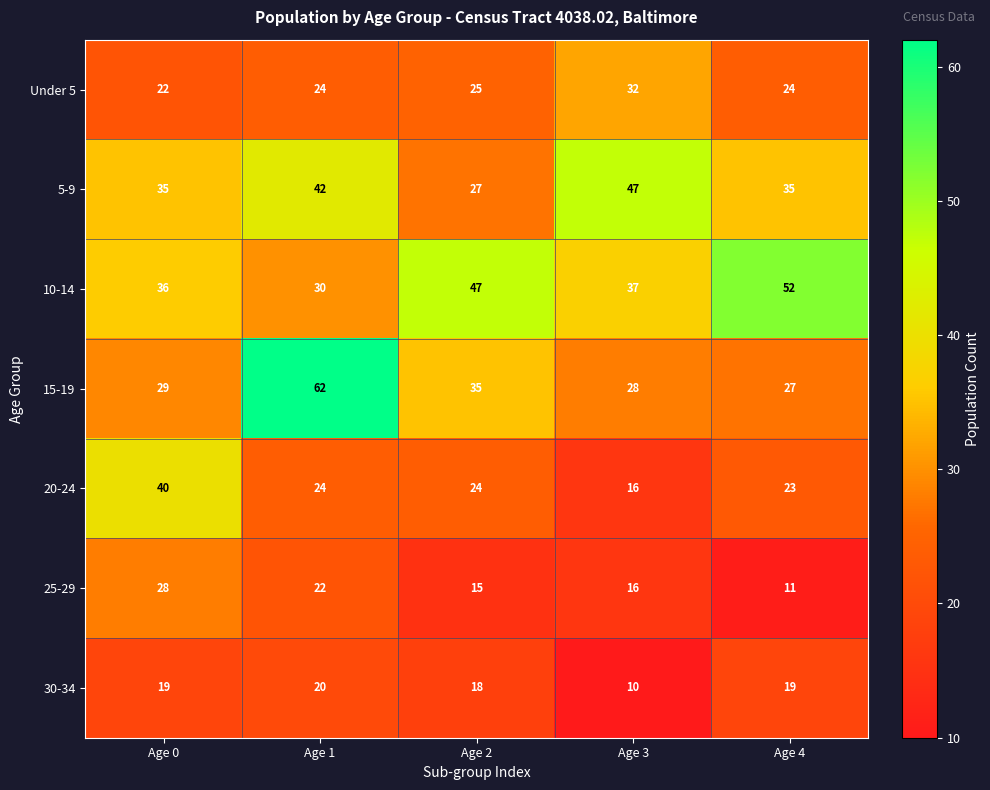

At which label does 10-14 first exceed 37?

Age 2